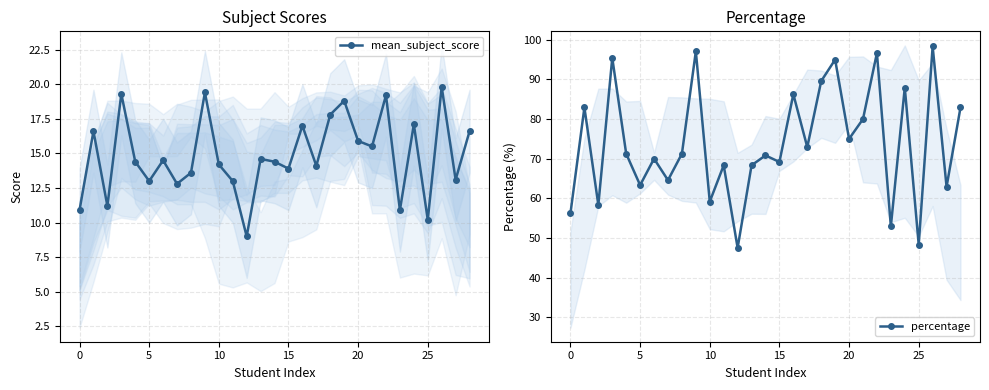

Reading left to right, list all the values displayed in this chart.

mean_subject_score: 10.9	16.6	11.2	19.3	14.4	13.0	14.5	12.8	13.6	19.4	14.2	13.0	9.0	14.6	14.4	13.9	17.0	14.1	17.8	18.8	15.9	15.5	19.2	10.9	17.1	10.2	19.8	13.1	16.6
percentage: 56.2	82.9	58.3	95.4	71.2	63.3	70.0	64.6	71.2	97.1	59.2	68.3	47.5	68.3	70.8	69.2	86.2	72.9	89.6	95.0	75.0	80.0	96.7	52.9	87.9	48.3	98.3	62.9	82.9